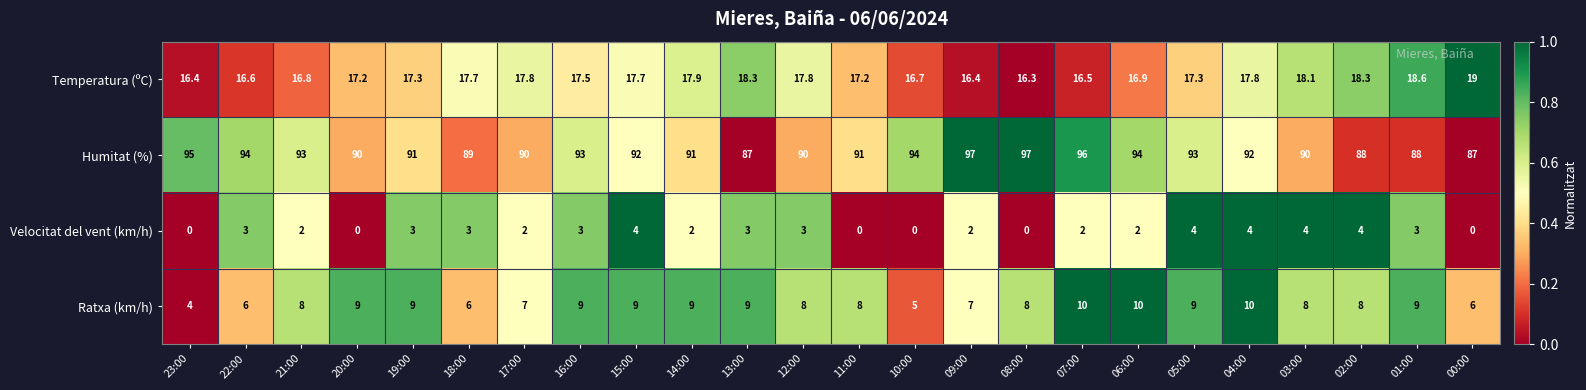

What is the spread (max minus min) of values at 19:00?

88.0